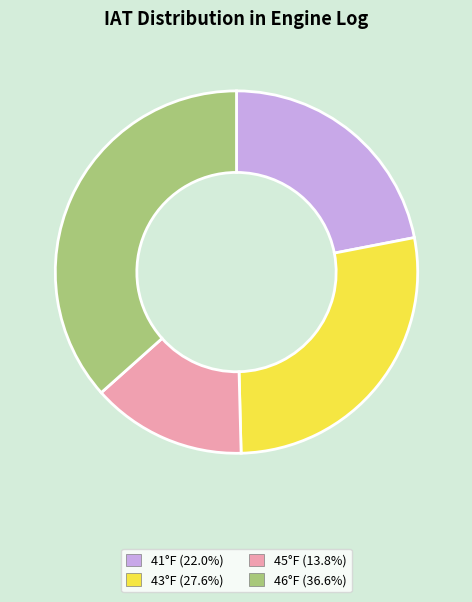

Does any single category account for the majority?

No